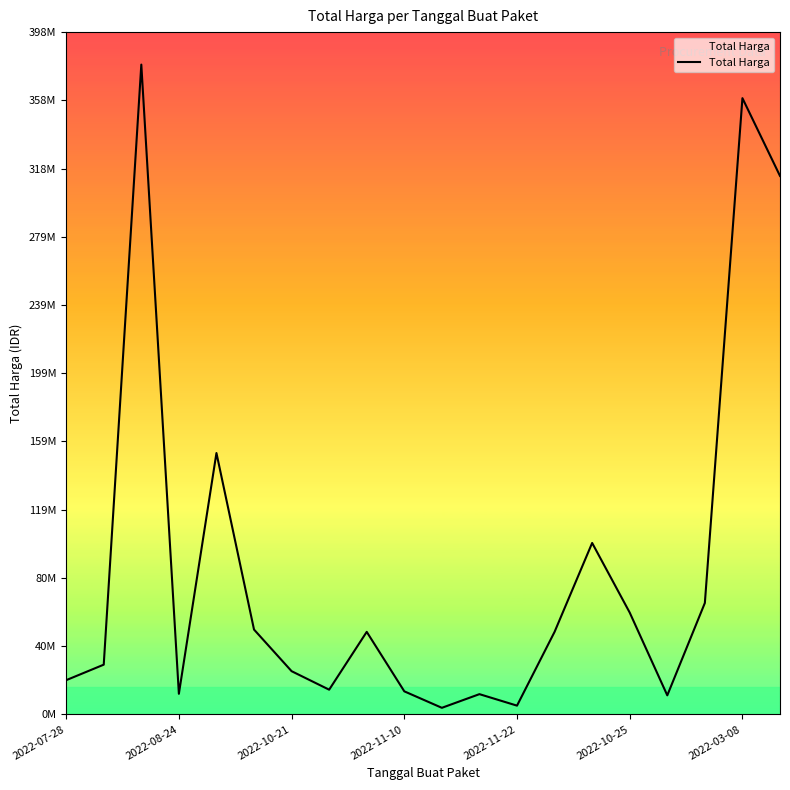

What is the value of the 8th point from the left?

14400000